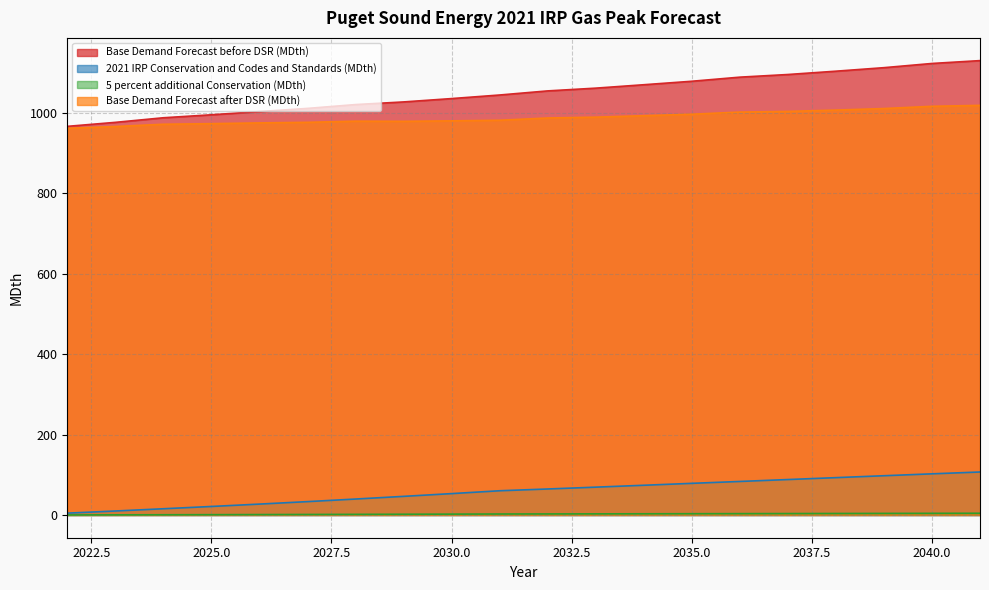

What is the smallest value displayed?

0.2